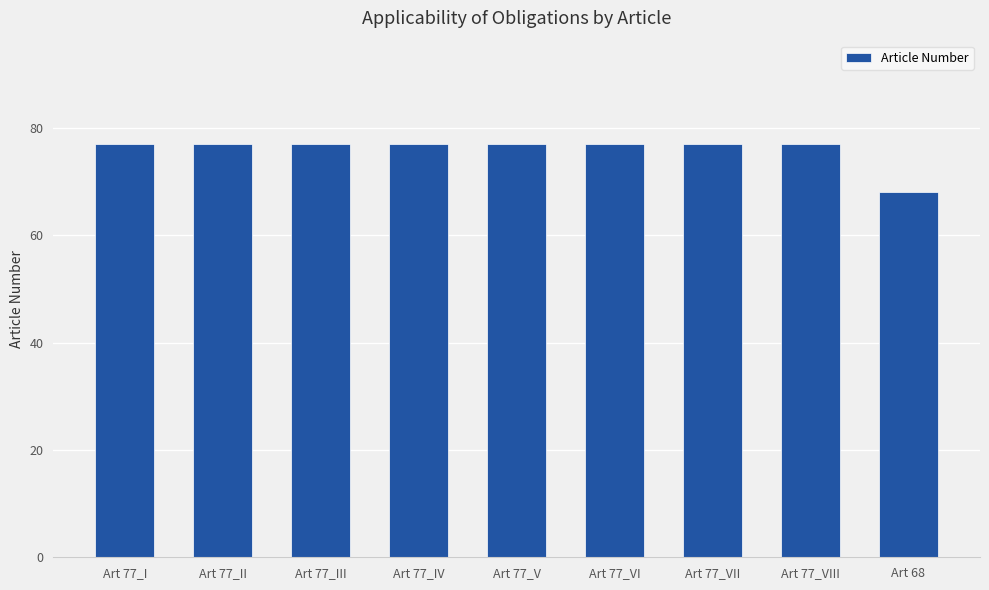

What position from the right is Art 77_II?

8